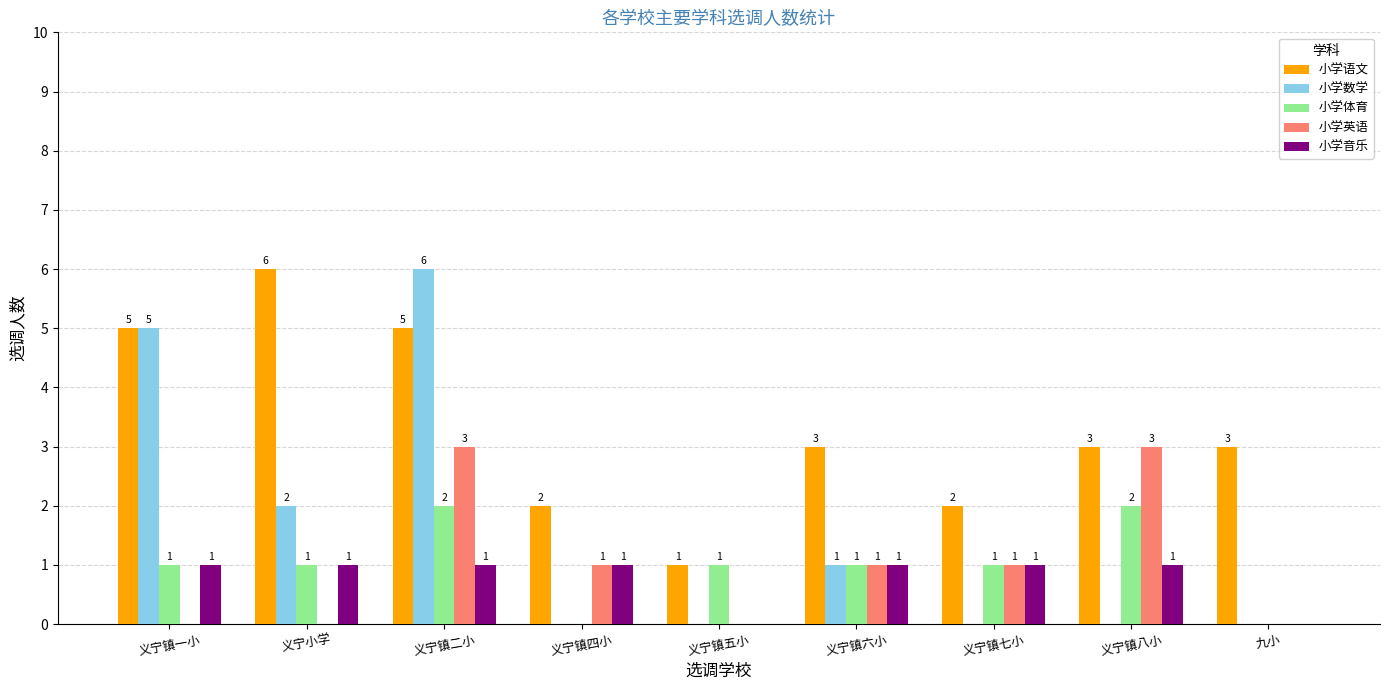

Between 义宁镇二小 and 义宁镇六小, which series saw the biggest shift?

小学数学